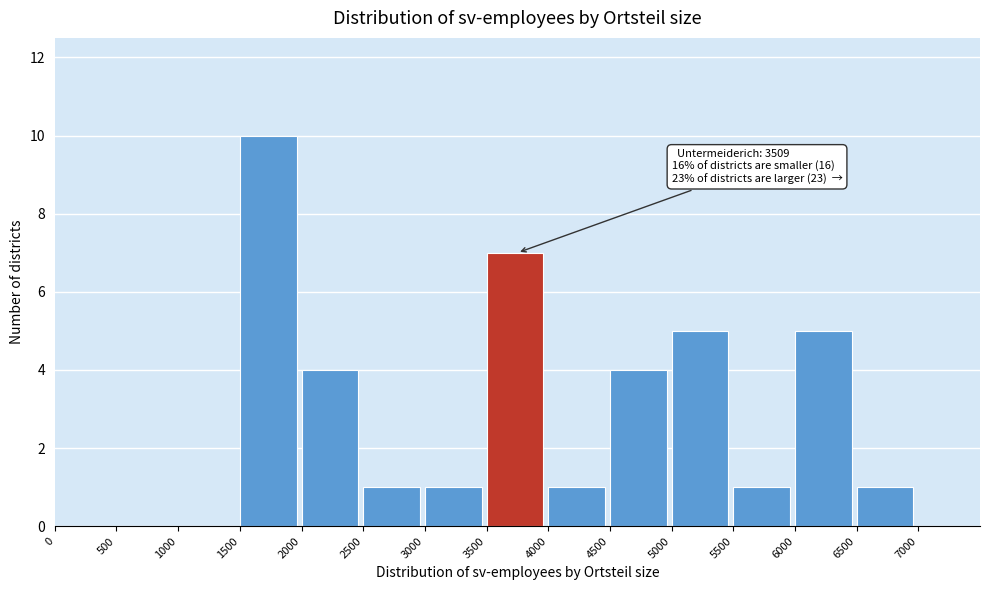

Which range on the x-axis has the tallest bar?

1500 to 2000